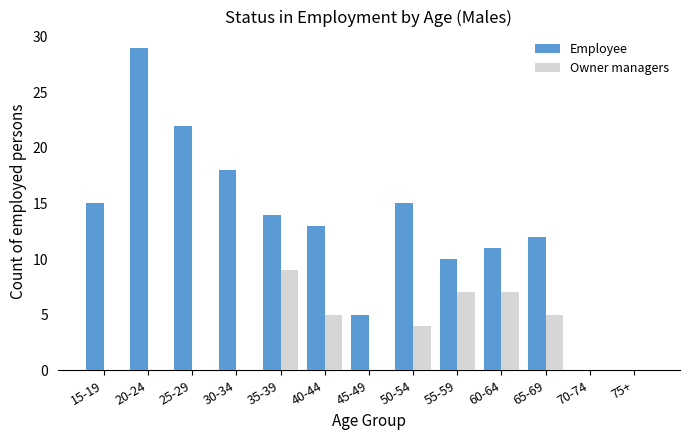

What is the sum of all Owner managers values?

37